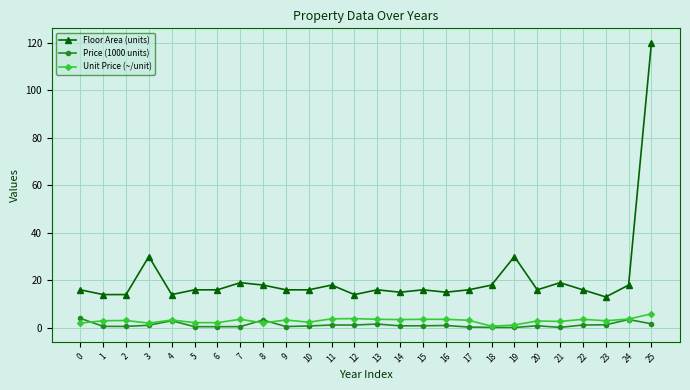

What is the value of the Floor Area (units) point at the 3rd from the left?

14.0